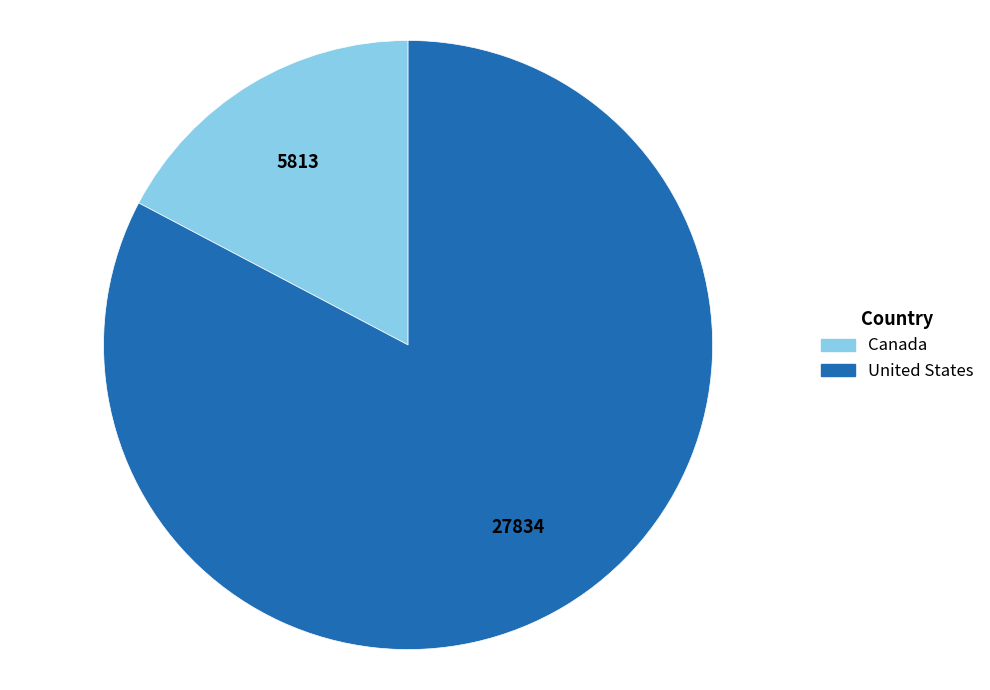

The Canada slice represents 17% of the pie. True or false?

True